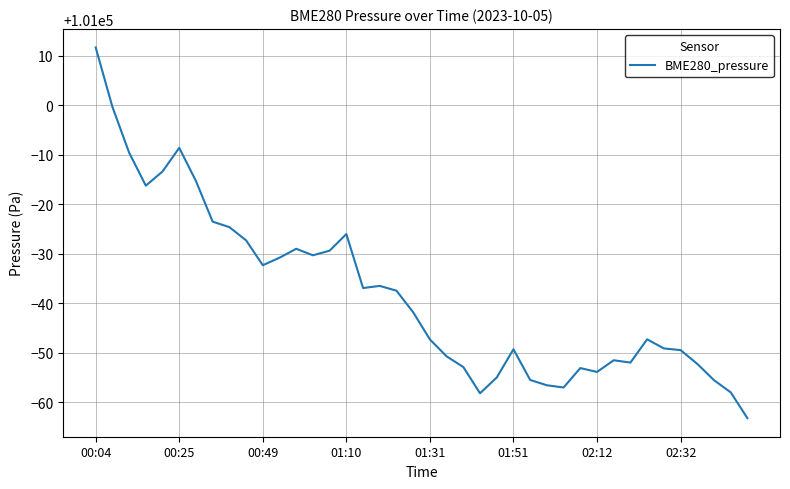

What is the minimum value shown in the chart?

100936.8